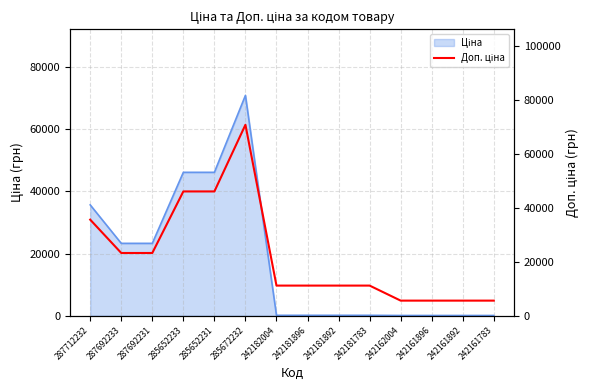

At which category does the data reach its first local peak?

285672232